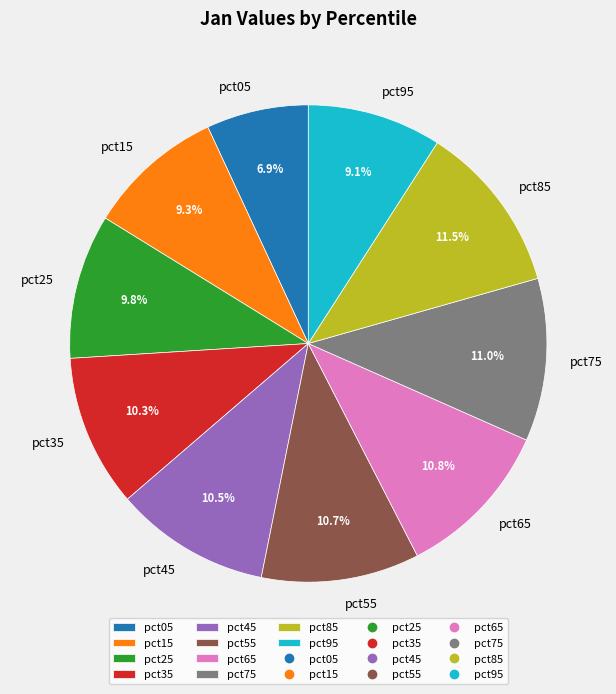

What portion of the pie excludes pct85?

88.5%